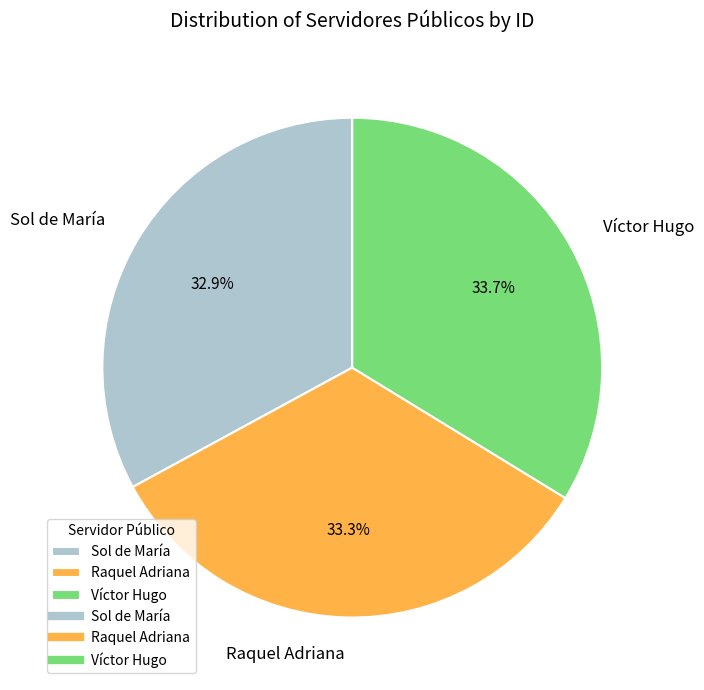

What portion of the pie excludes Raquel Adriana?

66.7%